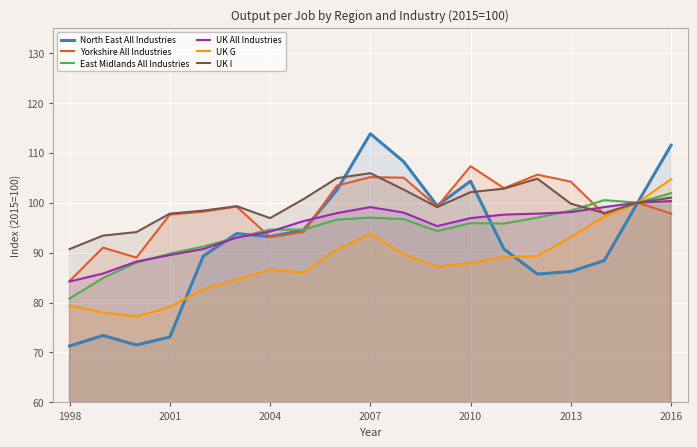

What are all the series names shown in the legend?

North East All Industries, Yorkshire All Industries, East Midlands All Industries, UK All Industries, UK G, UK I